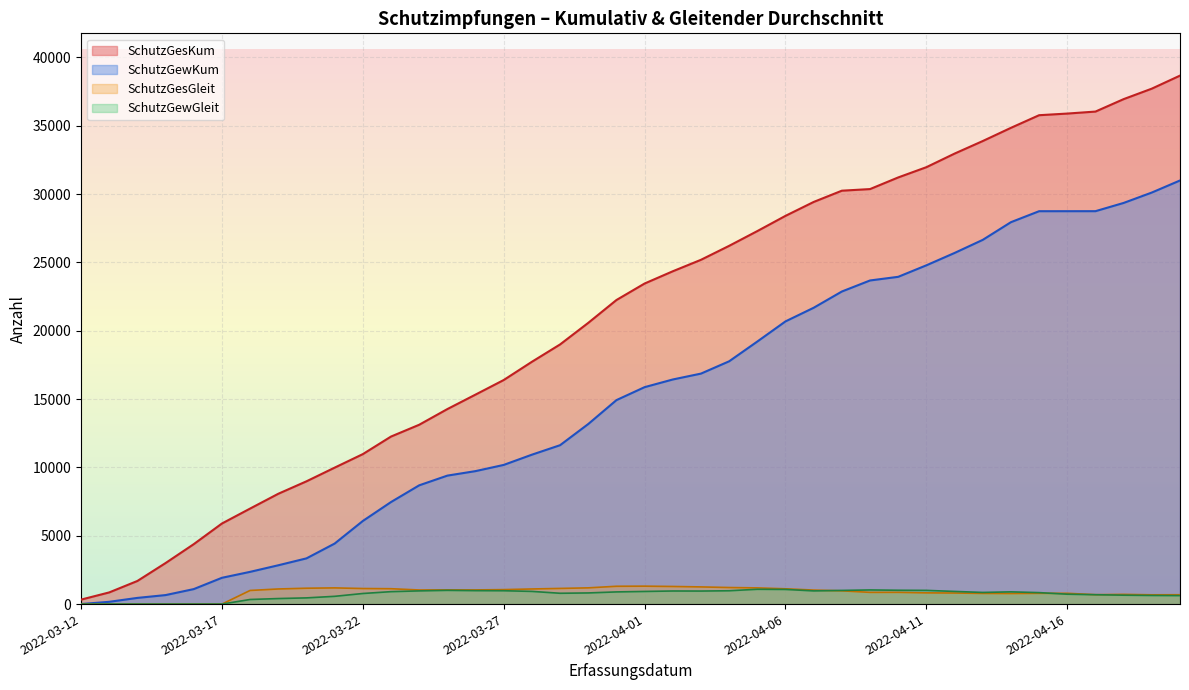

What is the difference between the maximum and minimum values in the SchutzGewKum series?

30991